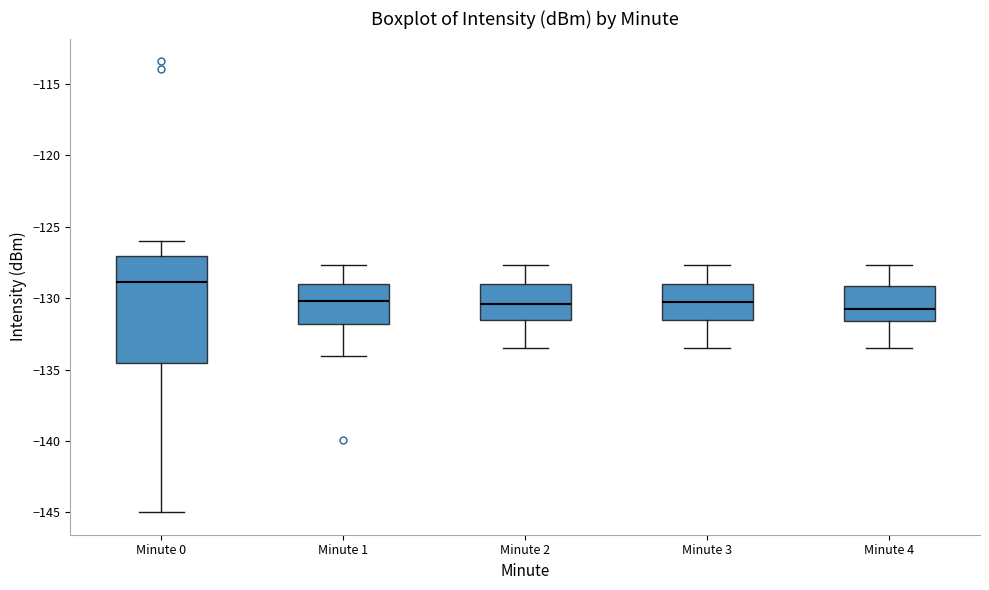

Reading left to right, read every box against the y-axis: the position of its median line, the range the box covers, and the ends of its whiskers. The values are not printed on the chart, so give them approximately, as read against the axis.

Minute 0: median -129.0, box -134.5 to -127.0, whiskers -145.0 to -126.0
Minute 1: median -130.0, box -132.0 to -129.0, whiskers -134.0 to -127.5
Minute 2: median -130.5, box -131.5 to -129.0, whiskers -133.5 to -127.5
Minute 3: median -130.0, box -131.5 to -129.0, whiskers -133.5 to -127.5
Minute 4: median -131.0, box -131.5 to -129.0, whiskers -133.5 to -127.5